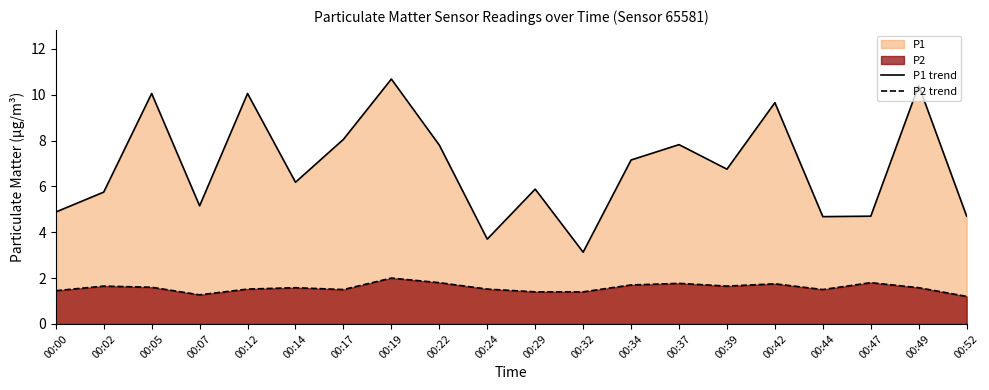

What is the minimum value shown in the chart?

1.2